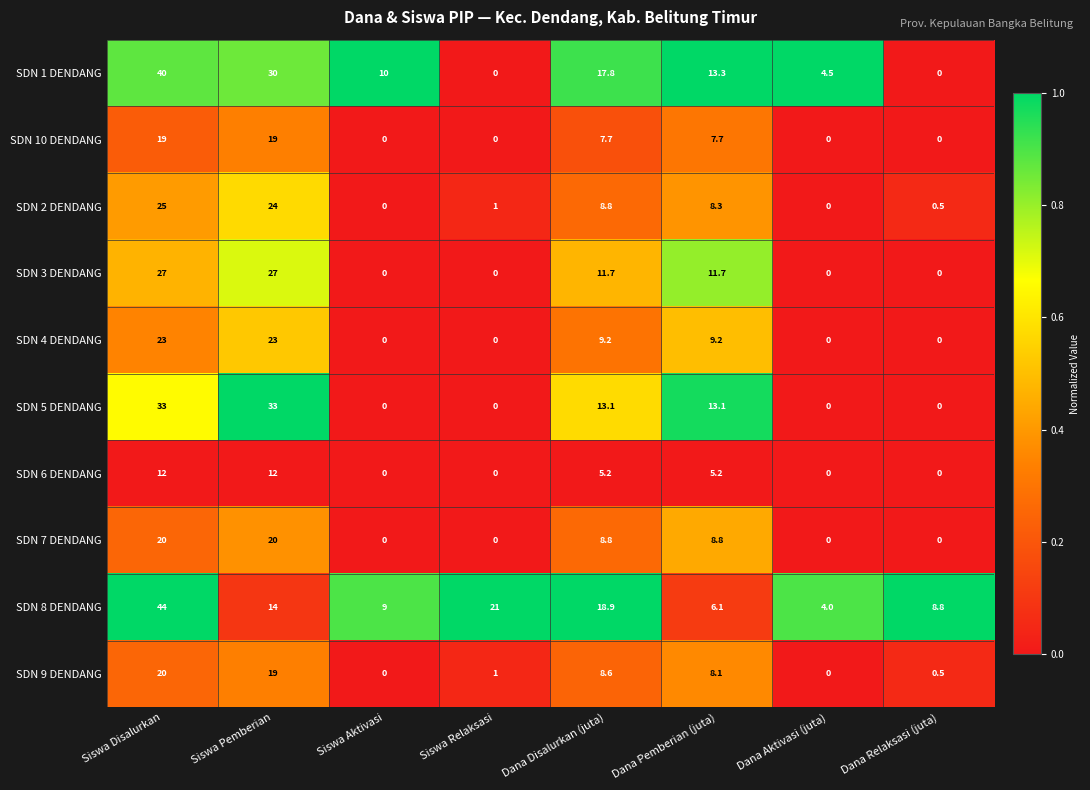

Between Siswa Disalurkan and Siswa Pemberian, which series saw the biggest shift?

SDN 8 DENDANG